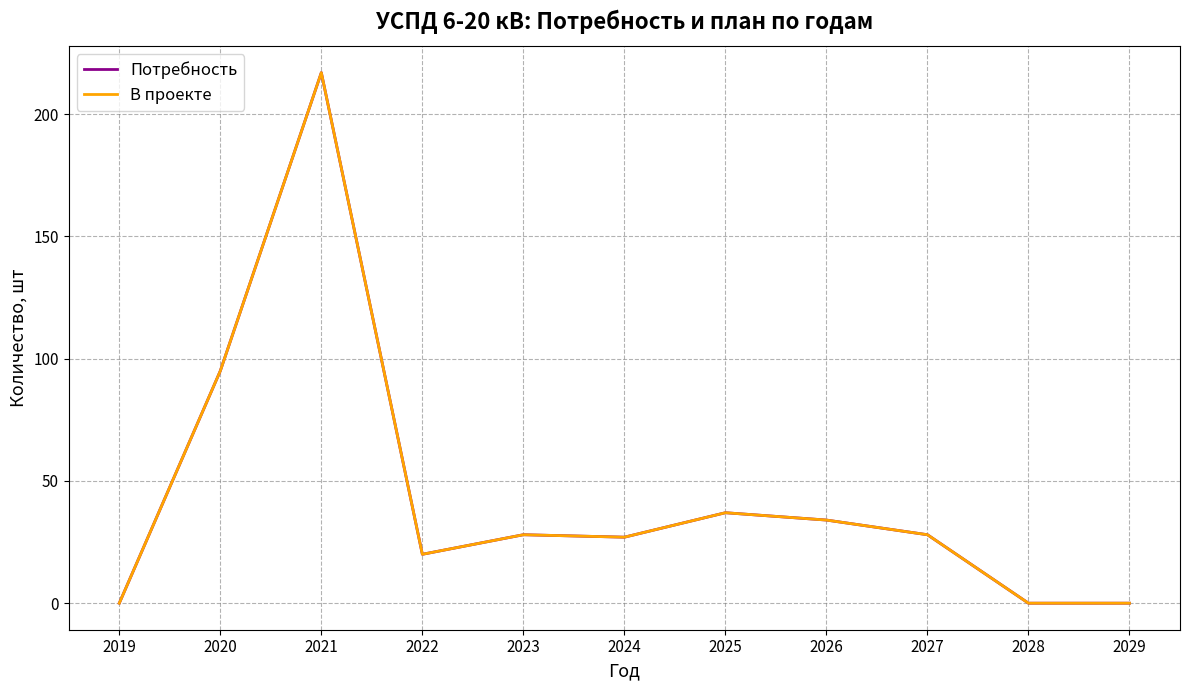

Does the chart display data point markers on the line(s)?

No